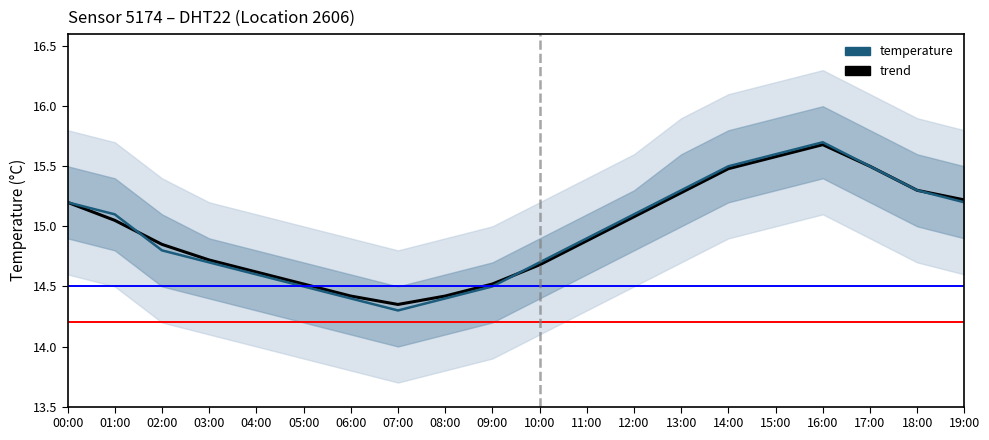

What is the minimum value shown in the chart?

14.3